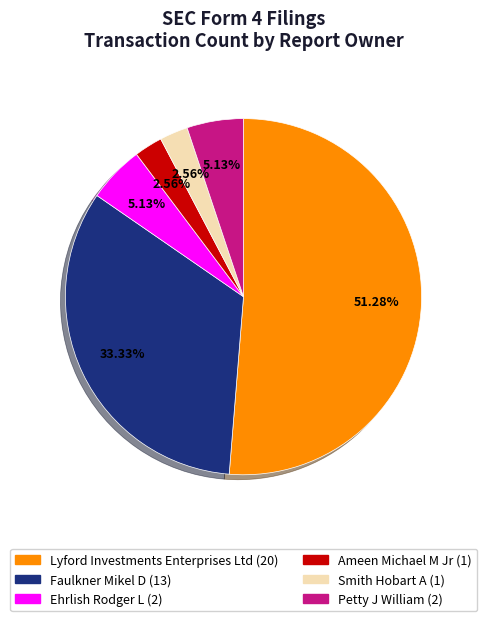

How much of the chart is everything except Petty J William?

94.9%